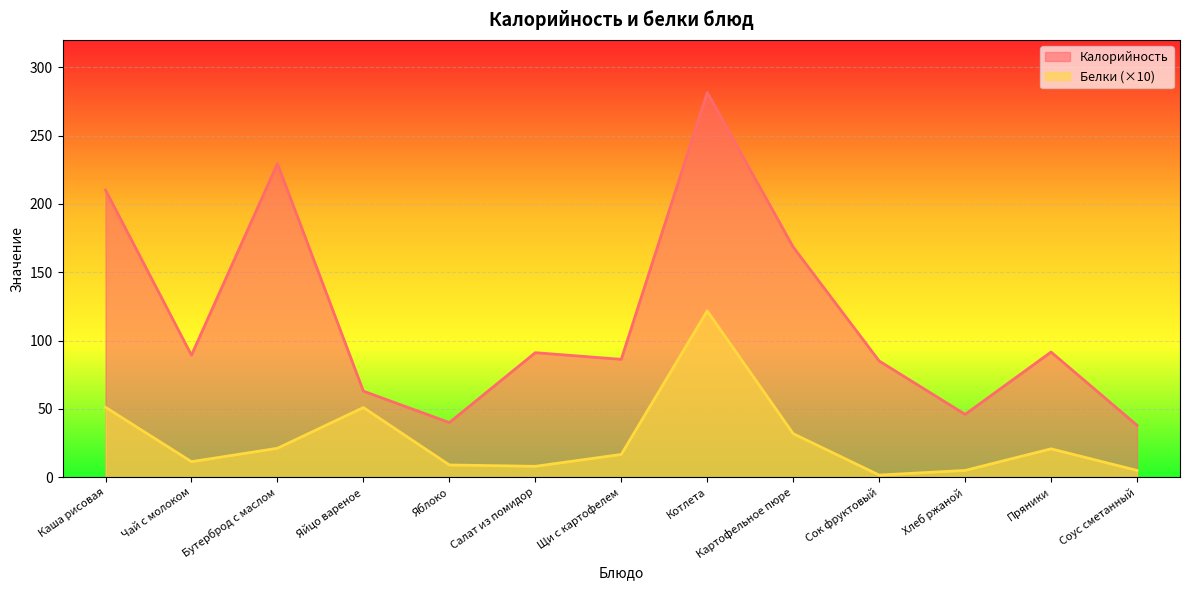

Does the chart display data point markers on the line(s)?

No